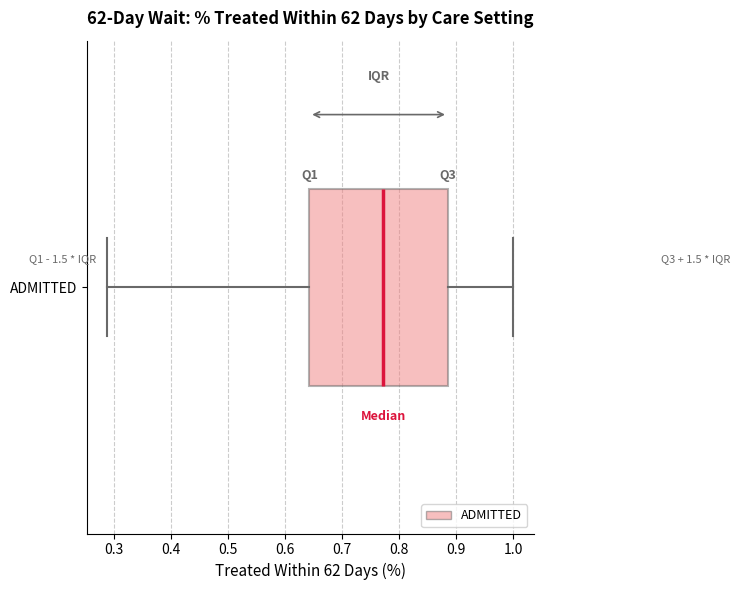

Transcribe this box plot: give where the median line is, the range the box spans, and where the two whiskers end, as read against the x-axis. The values are not printed on the chart, so give them approximately, as read against the axis.

median 0.77, box 0.64 to 0.89, whiskers 0.29 to 1.00